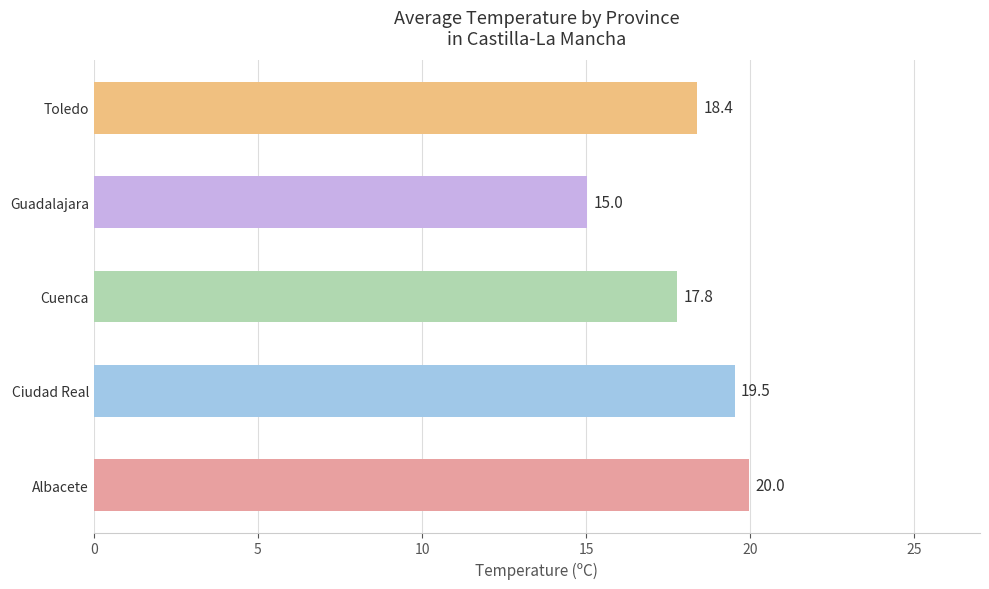

How many data points does each series have?

5